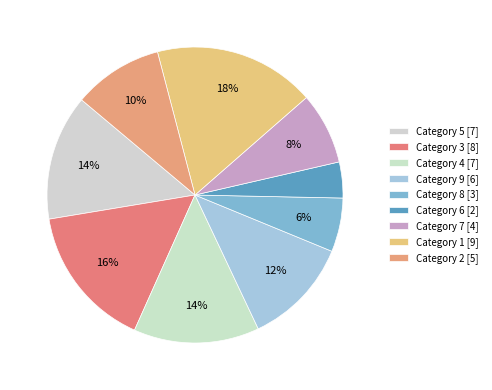

Which category has the smallest portion of the pie?

6